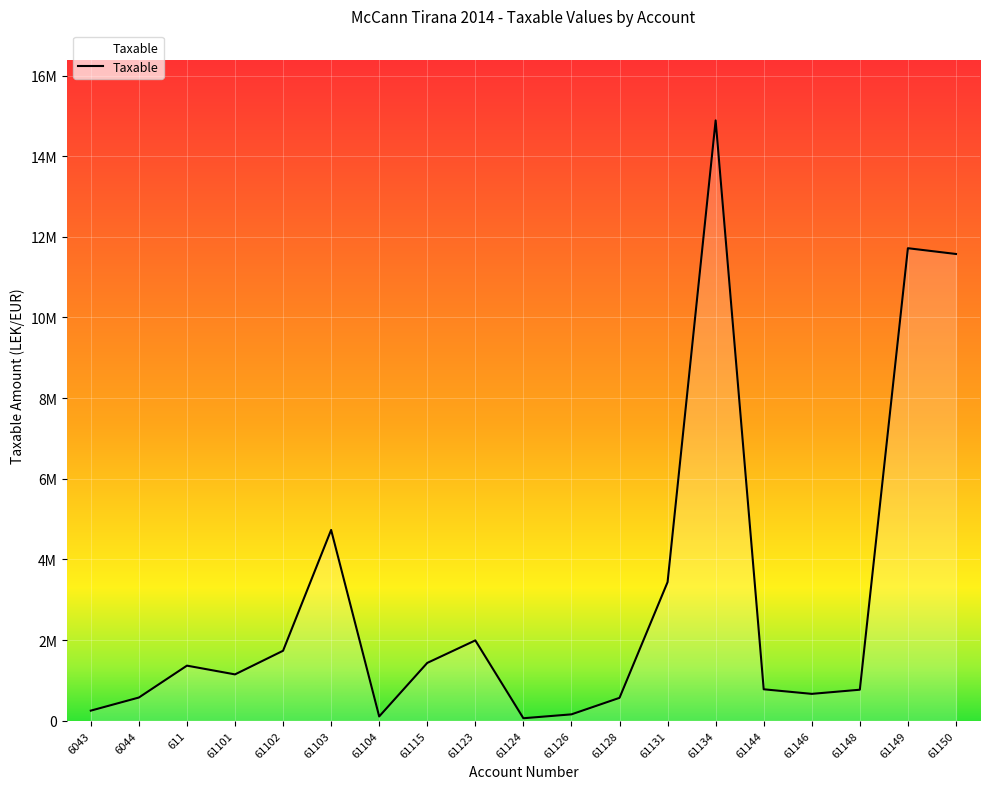

How many points are lower than both their immediate neighbors (excluding endpoints)?

4